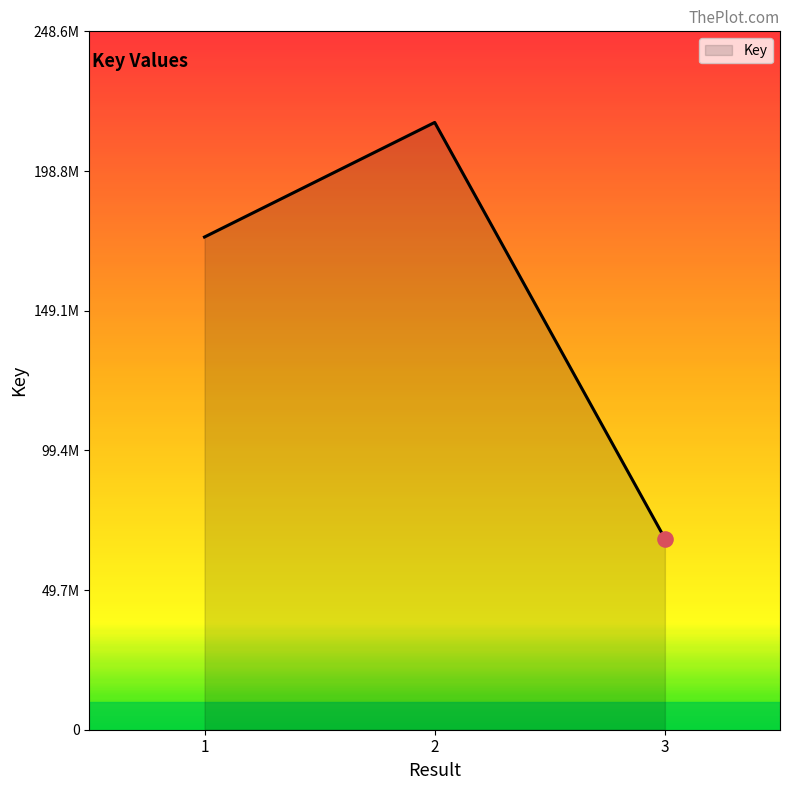

Which has a higher value, 1 or 3?

1